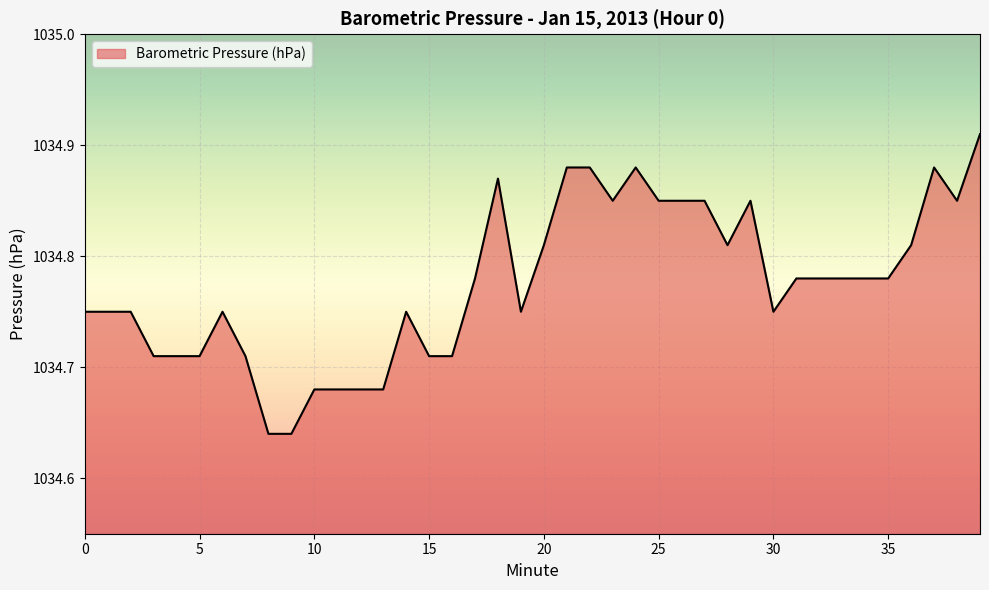

Where is the first local maximum?

6